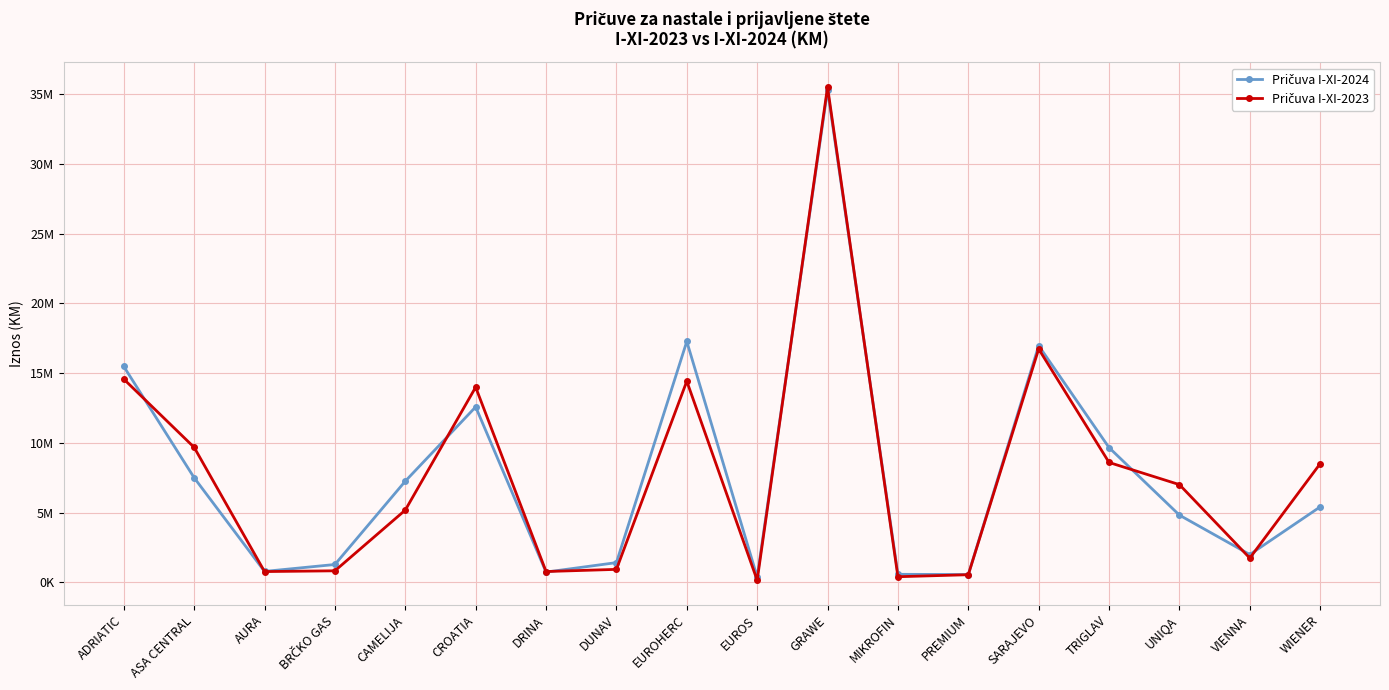

At which label does Pričuva I-XI-2023 first exceed 7006470?

ADRIATIC